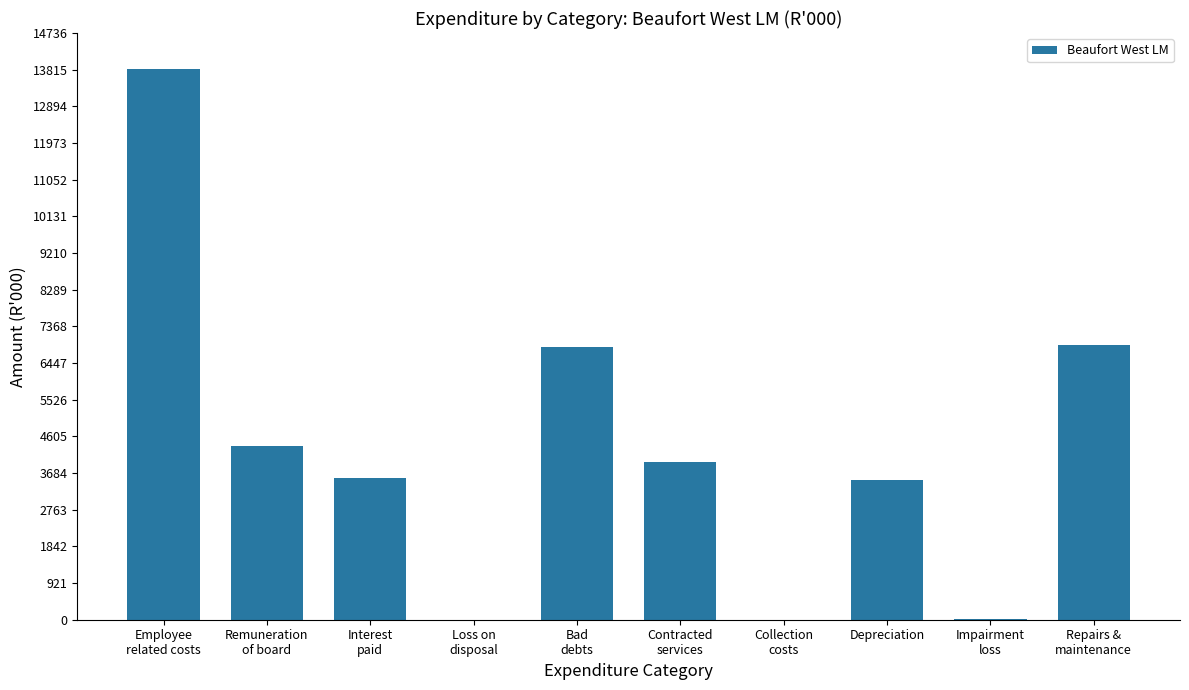

What is the sum of all values?

42986